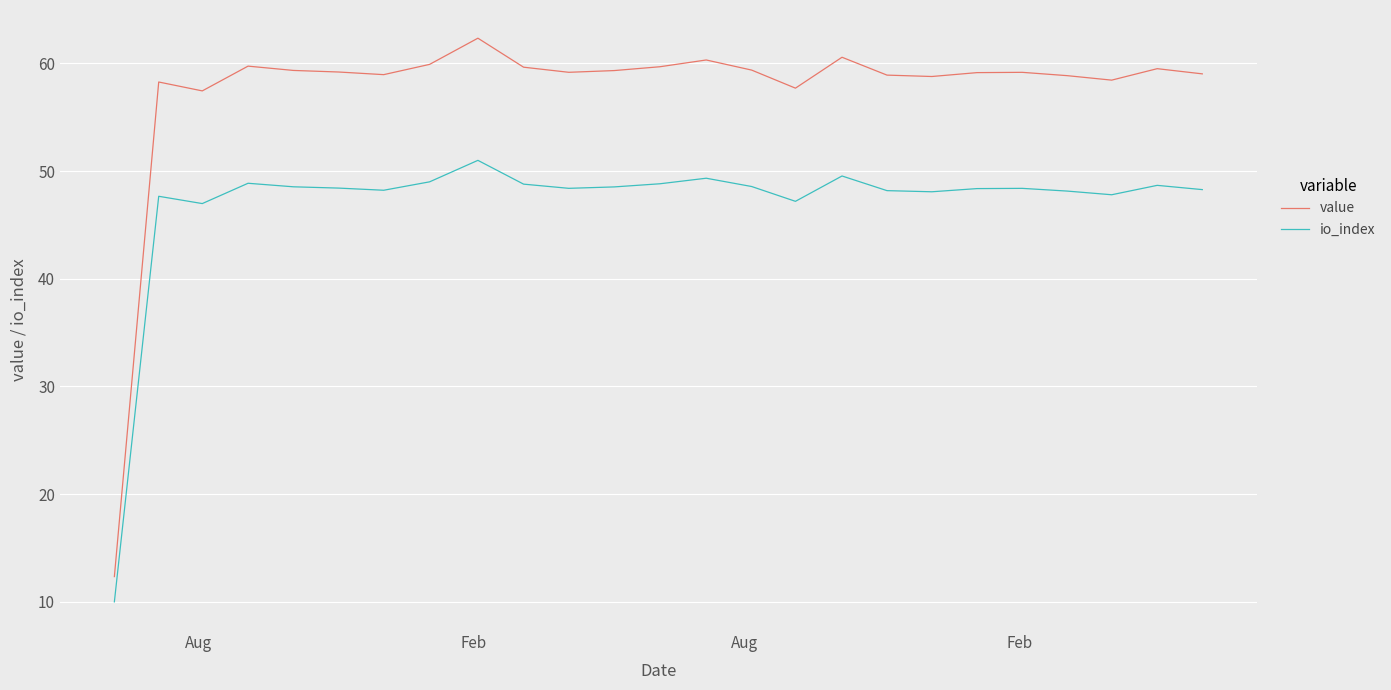

What is the minimum value for io_index?

10.0